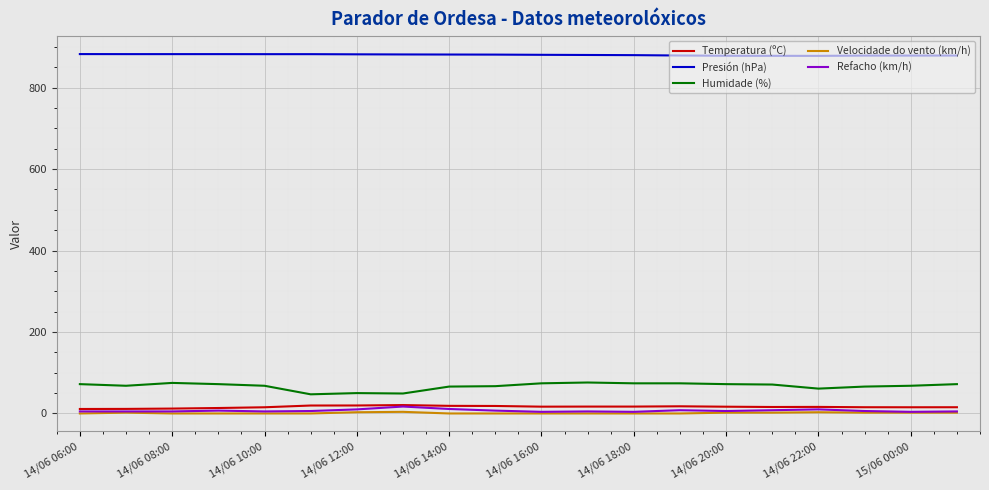

What are all the series names shown in the legend?

Temperatura (ºC), Presión (hPa), Humidade (%), Velocidade do vento (km/h), Refacho (km/h)